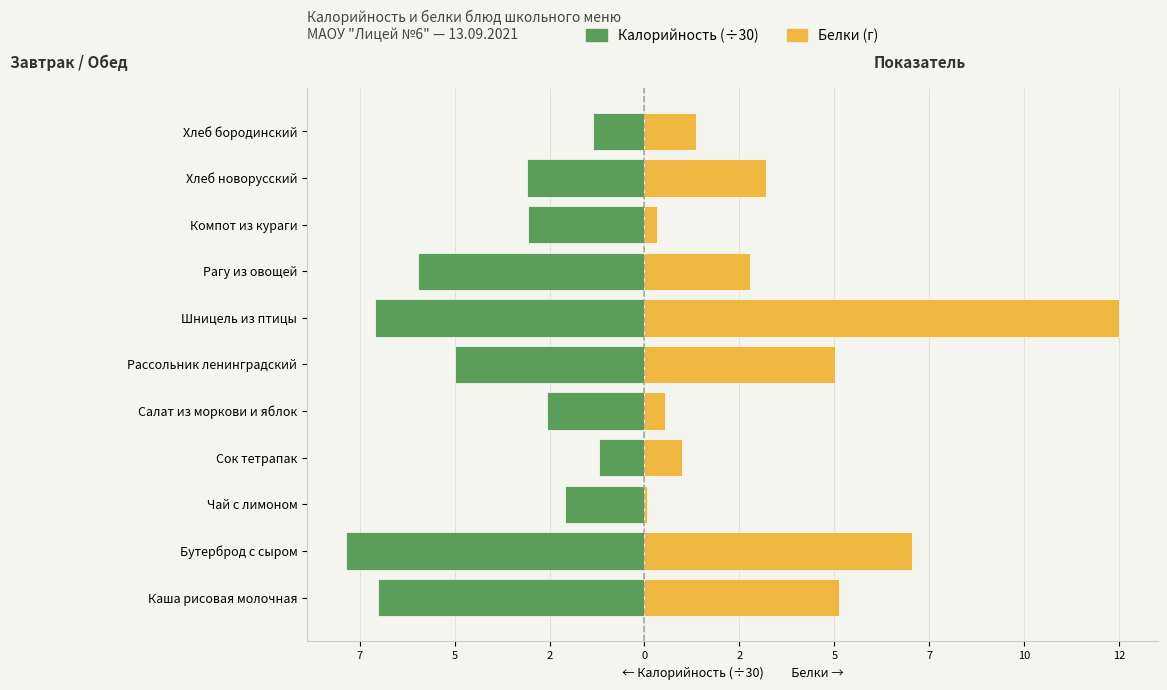

How many bars are there in total?

22